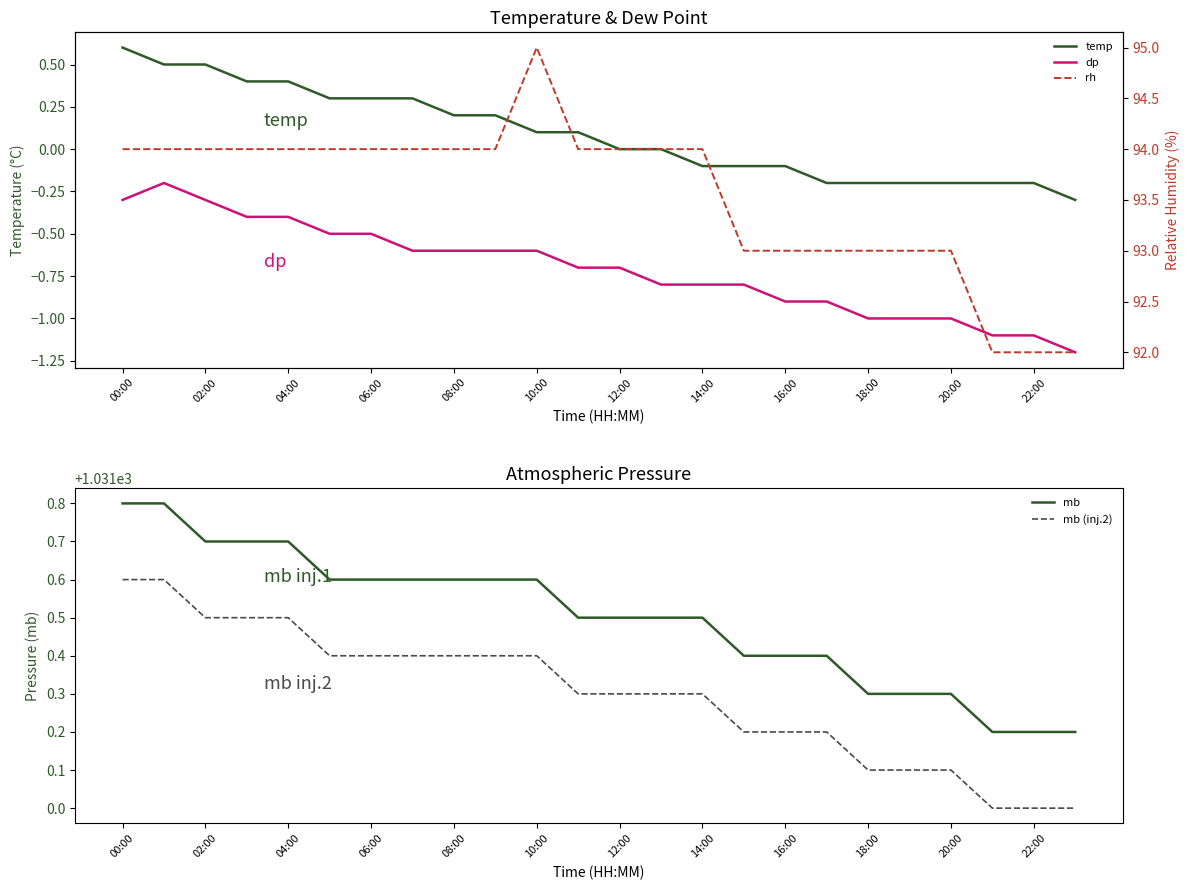

Is this an area chart (filled region under the line)?

No